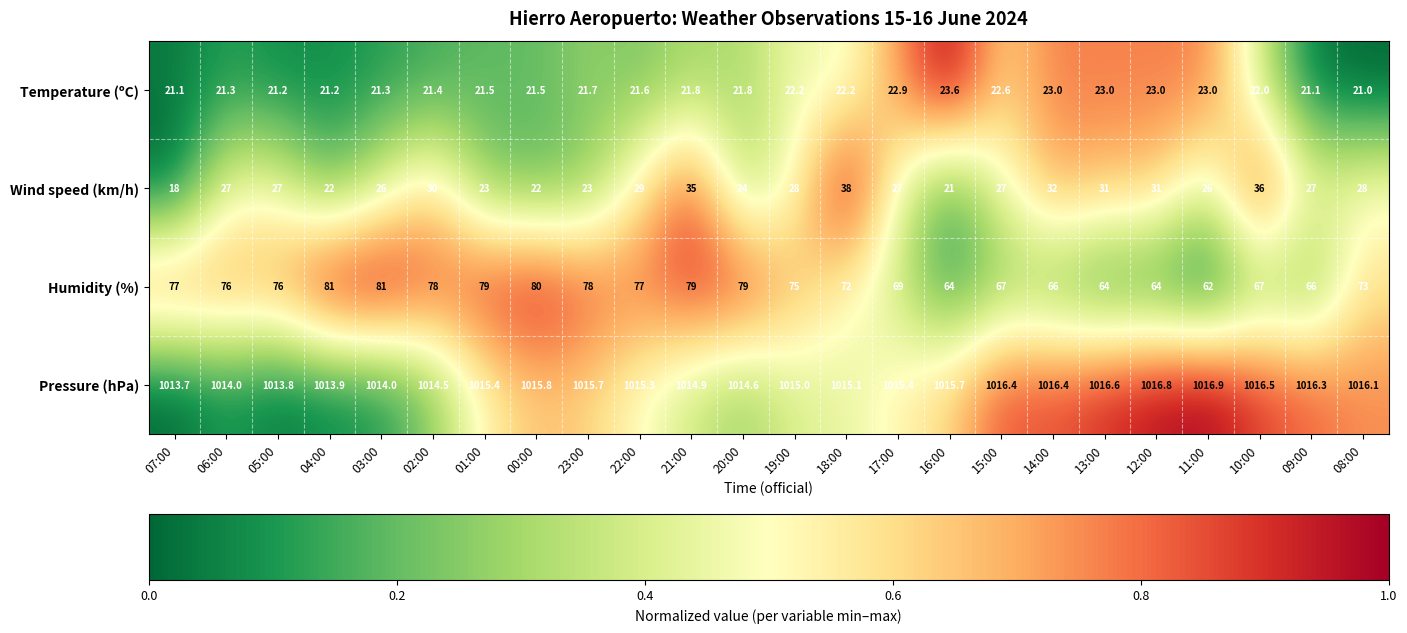

What is the difference between the highest and lowest values at 19:00?

992.8